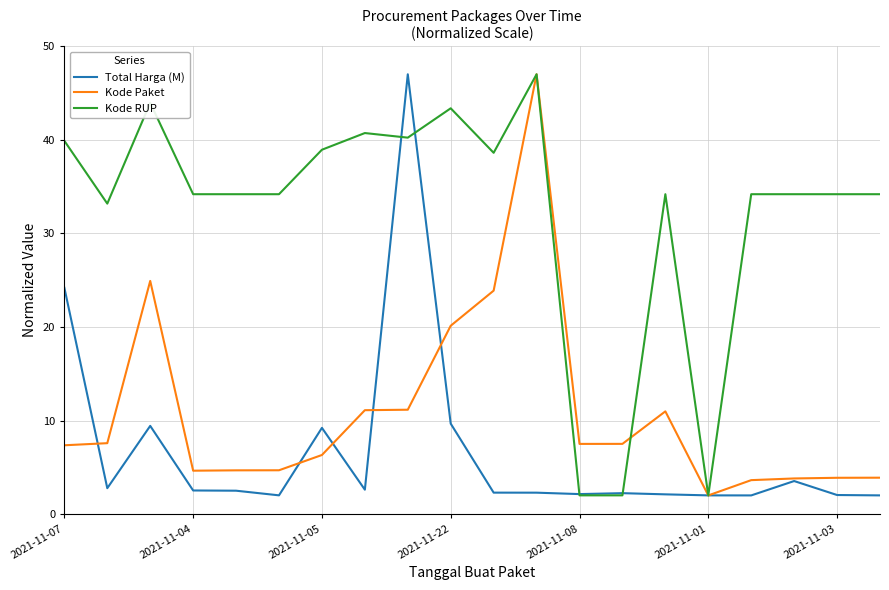

What is the minimum value shown in the chart?

2.0